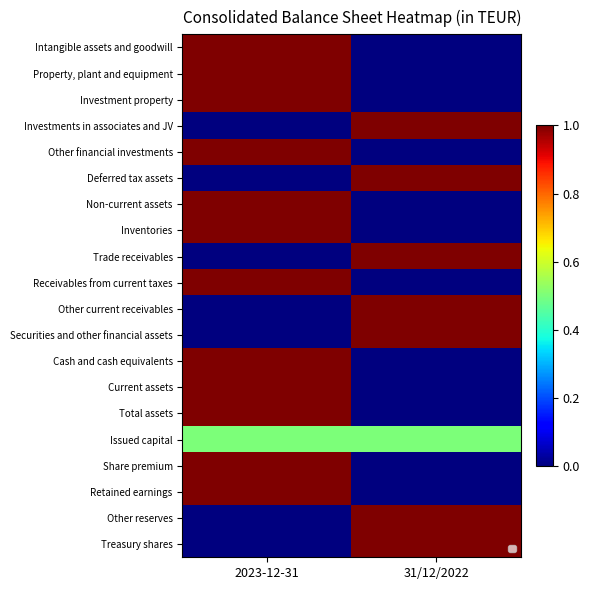

Rank the series by their maximum value, from highest to lowest.

Intangible assets and goodwill, Property, plant and equipment, Investment property, Investments in associates and JV, Other financial investments, Deferred tax assets, Non-current assets, Inventories, Trade receivables, Receivables from current taxes, Other current receivables, Securities and other financial assets, Cash and cash equivalents, Current assets, Total assets, Share premium, Retained earnings, Other reserves, Treasury shares, Issued capital